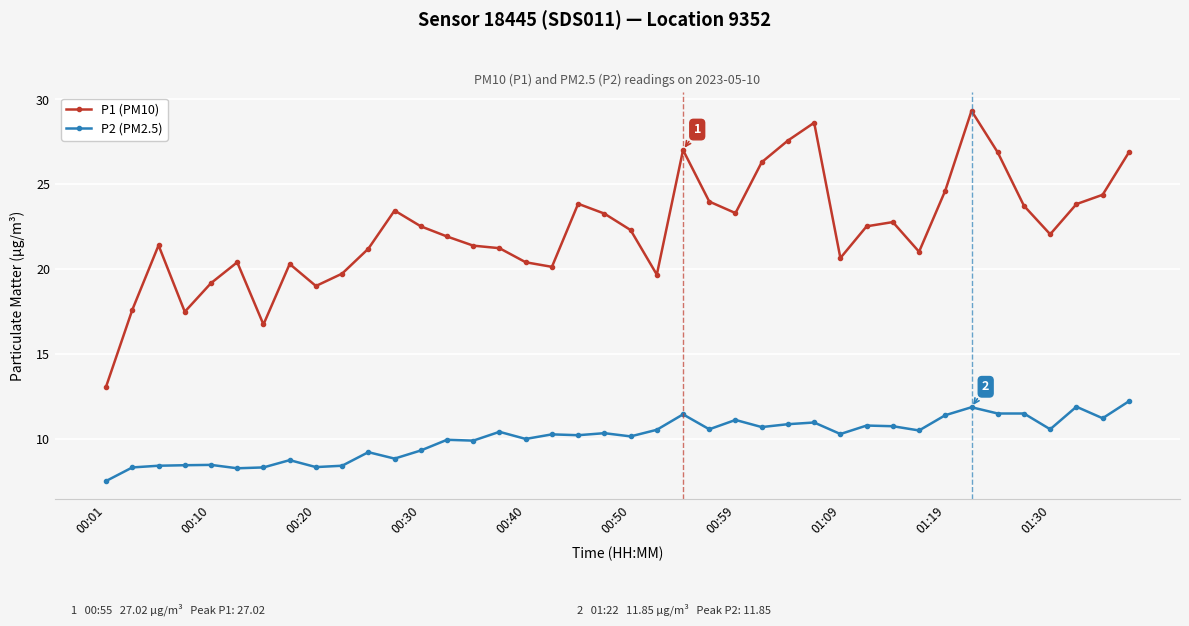

List the series in order of their overall mean, highest first.

P1 (PM10), P2 (PM2.5)